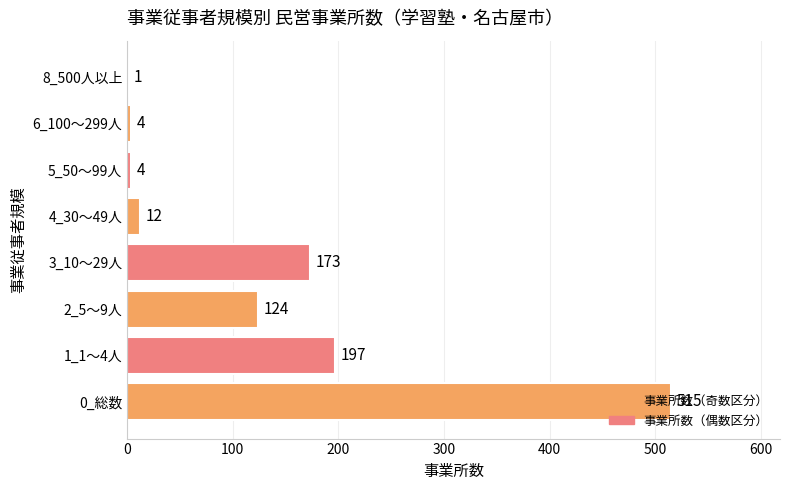

True or false: the data shows 307 at 0_総数.

False